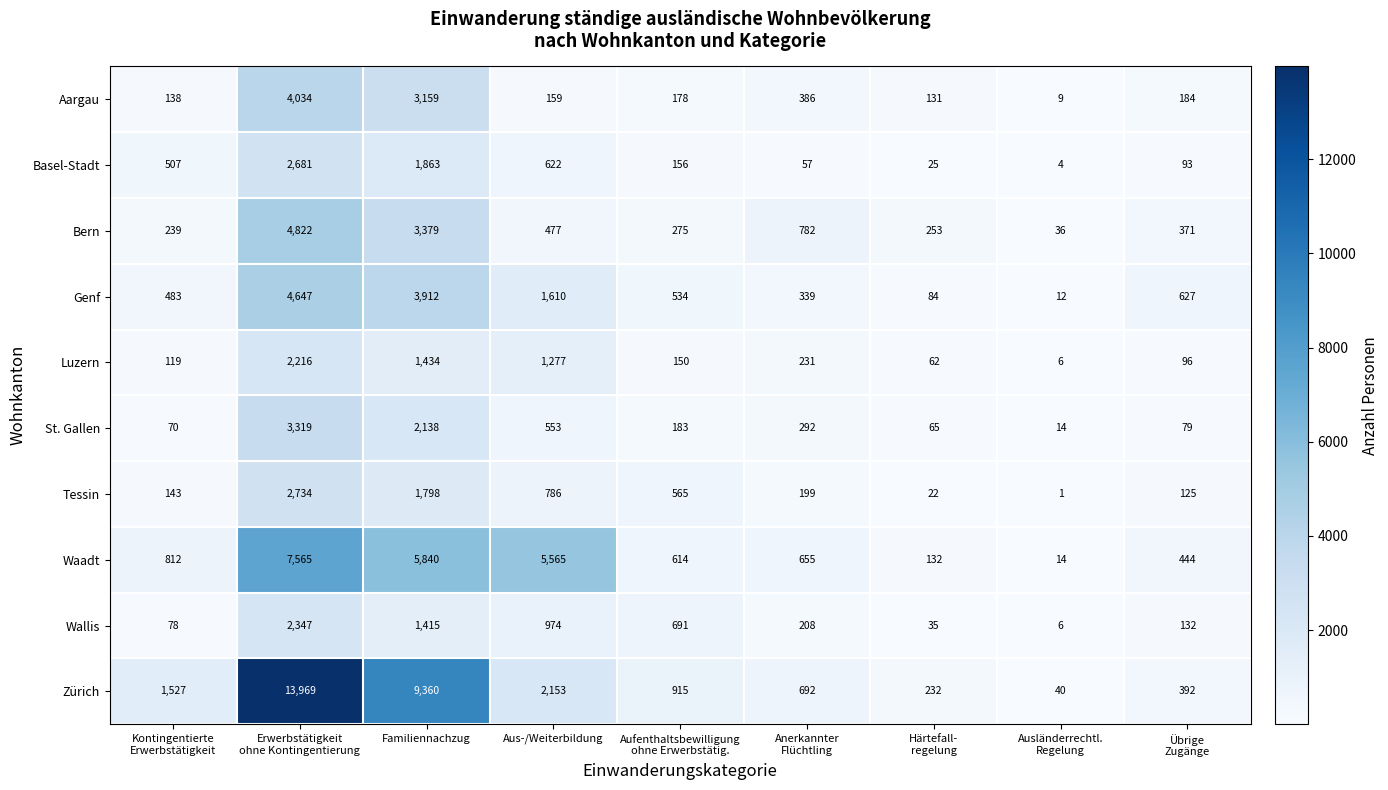

What is the spread (max minus min) of values at Ausländerrechtl.
Regelung?

39